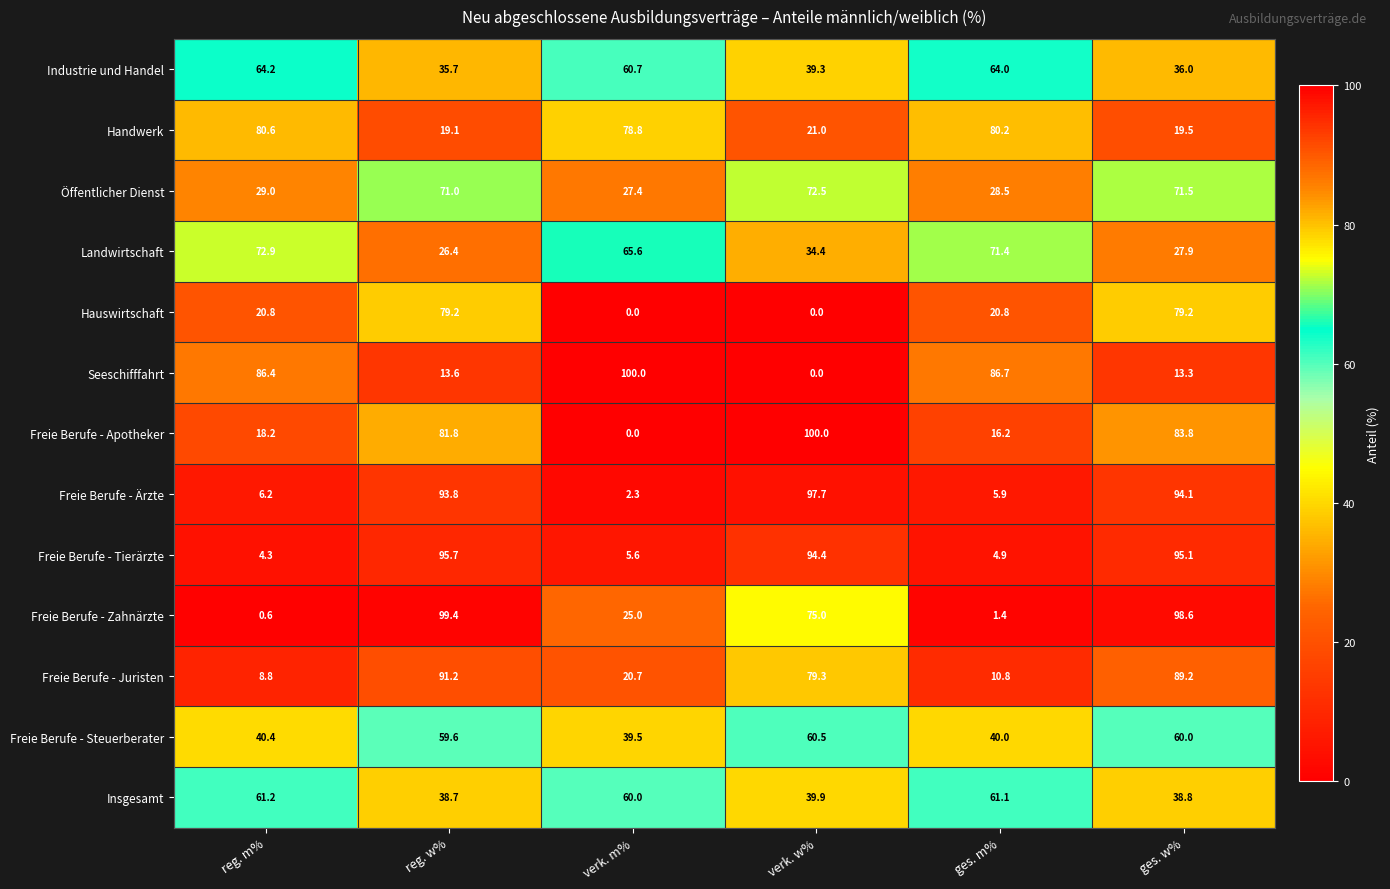

How many distinct data groups are displayed?

13